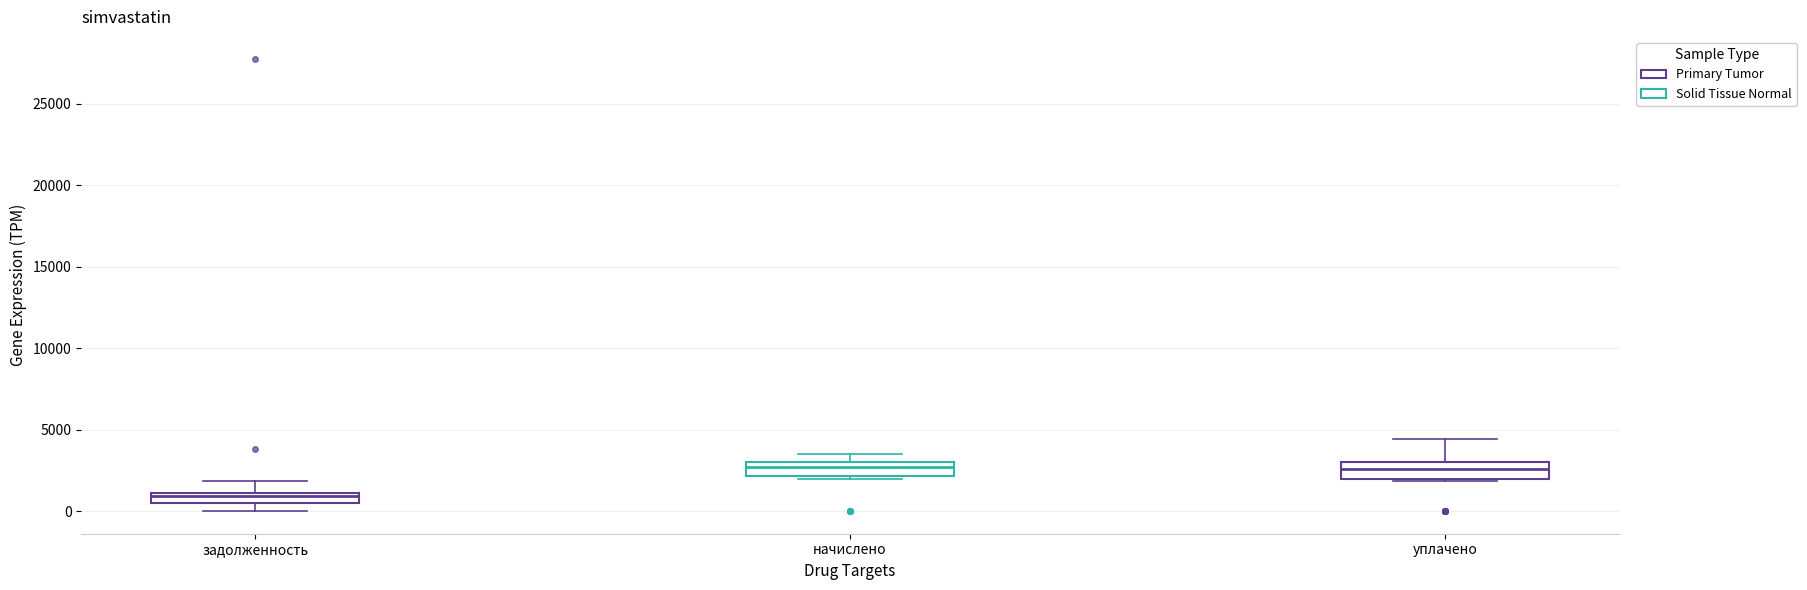

Where is the upper edge of the box for уплачено on the y-axis? The values are not printed on the chart, so give them approximately, as read against the axis.

3000